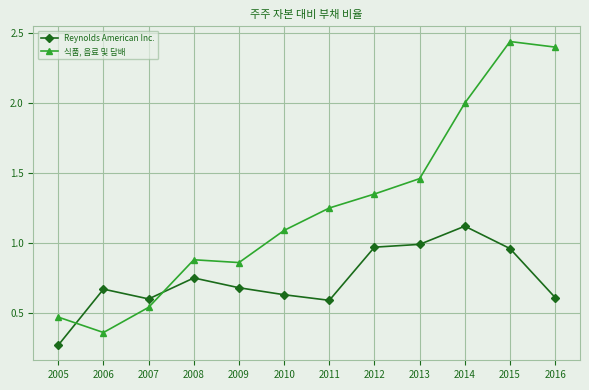

At which label does Reynolds American Inc. reach its peak?

2014